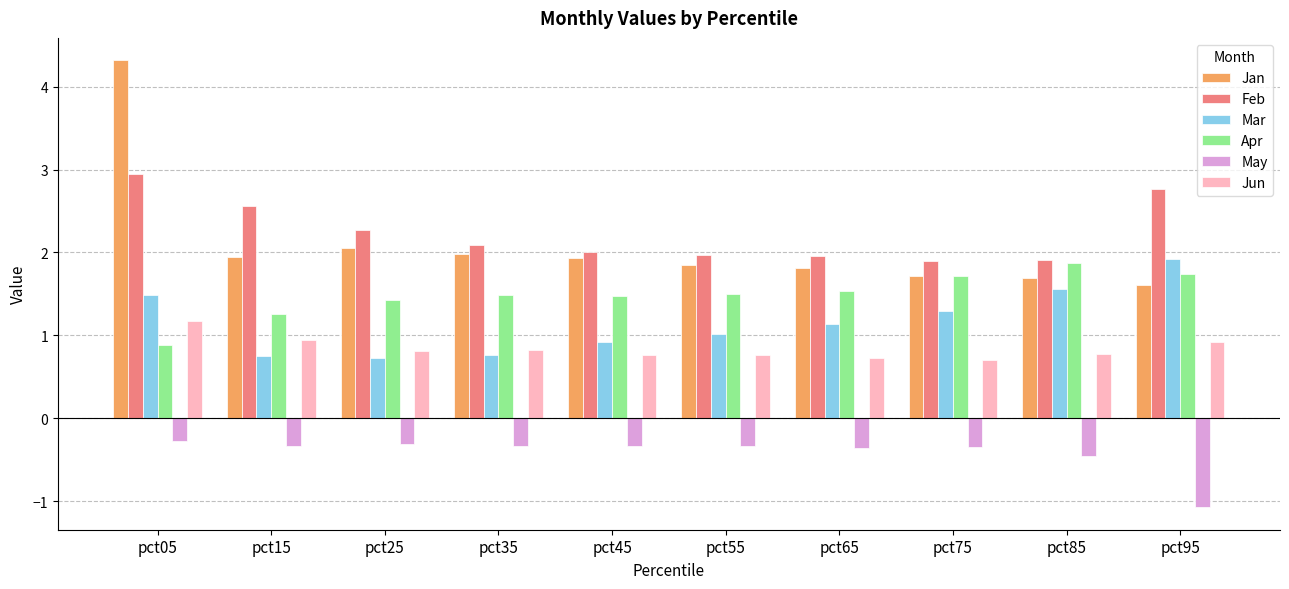

What is the difference between the maximum and minimum values in the Feb series?

1.1